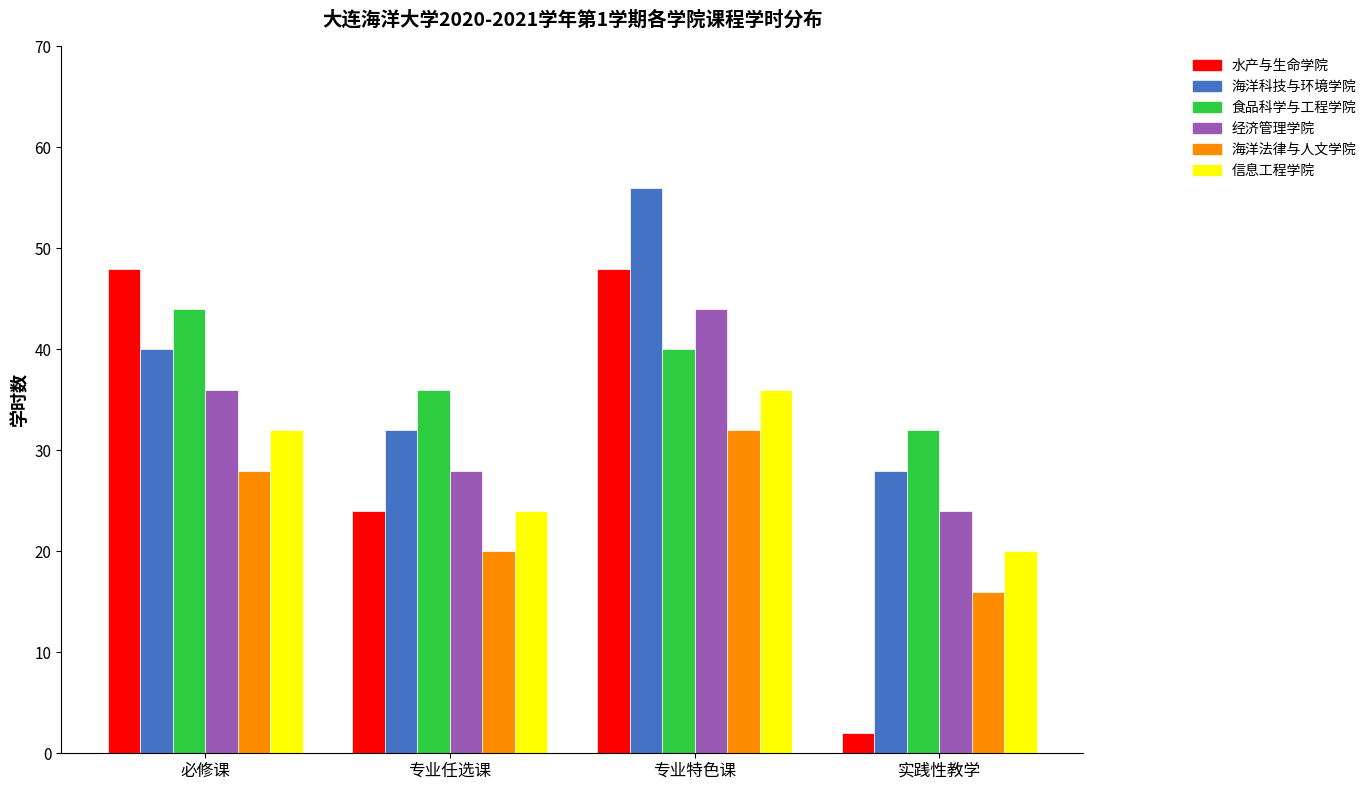

Which series changed the most between 必修课 and 专业特色课?

海洋科技与环境学院